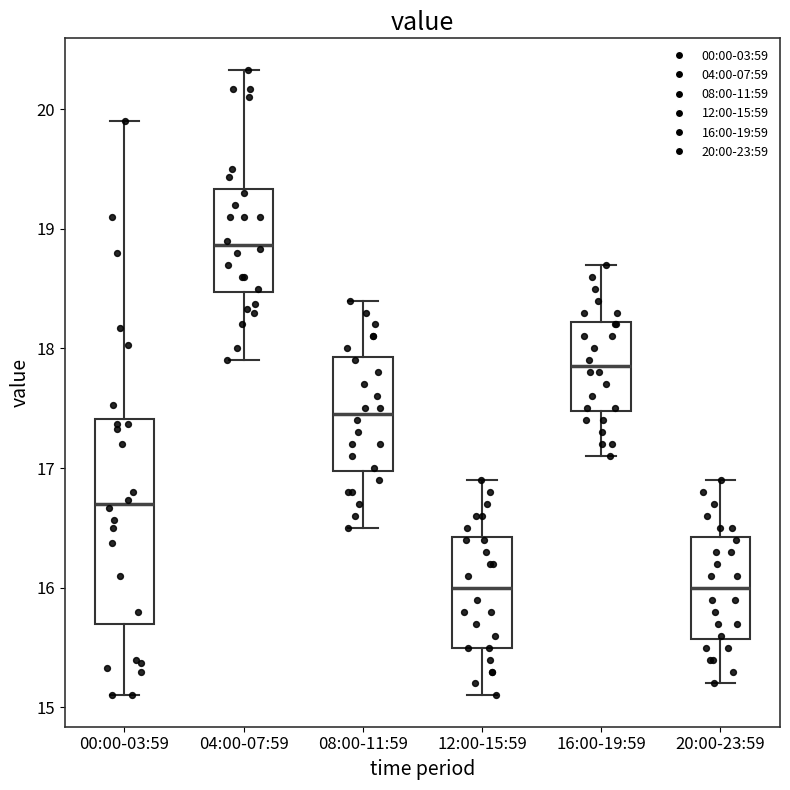

Where is the lower edge of the box for 04:00-07:59 on the y-axis? The values are not printed on the chart, so give them approximately, as read against the axis.

18.5